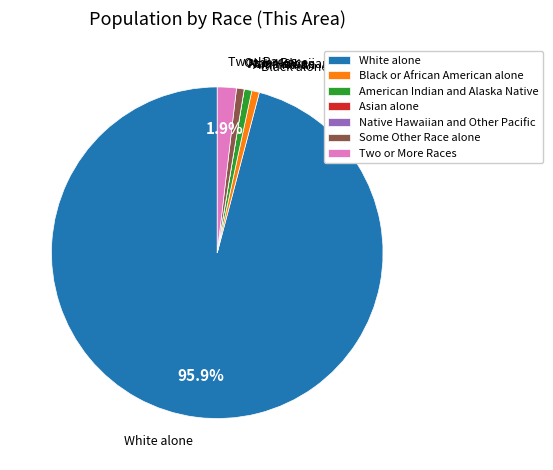

Between Two or More Races and American Indian and Alaska Native, which is larger?

Two or More Races